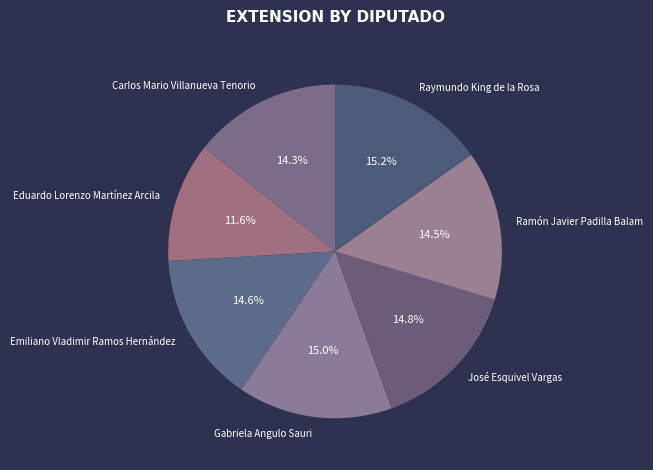

To the nearest percent, what is the combined percentage of Ramón Javier Padilla Balam and Eduardo Lorenzo Martínez Arcila?

26%